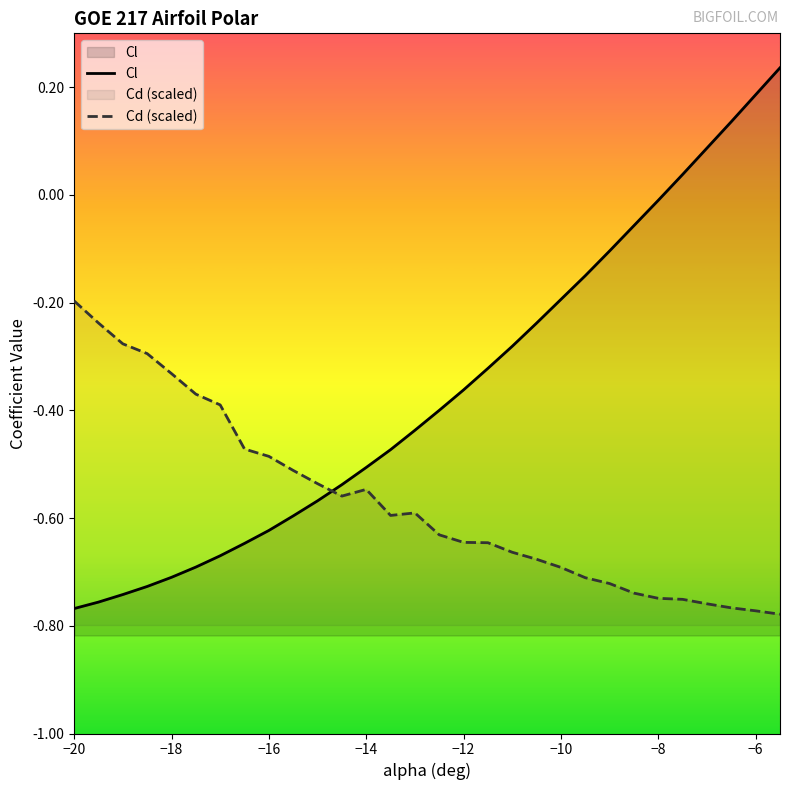

How many data points does each series have?

30